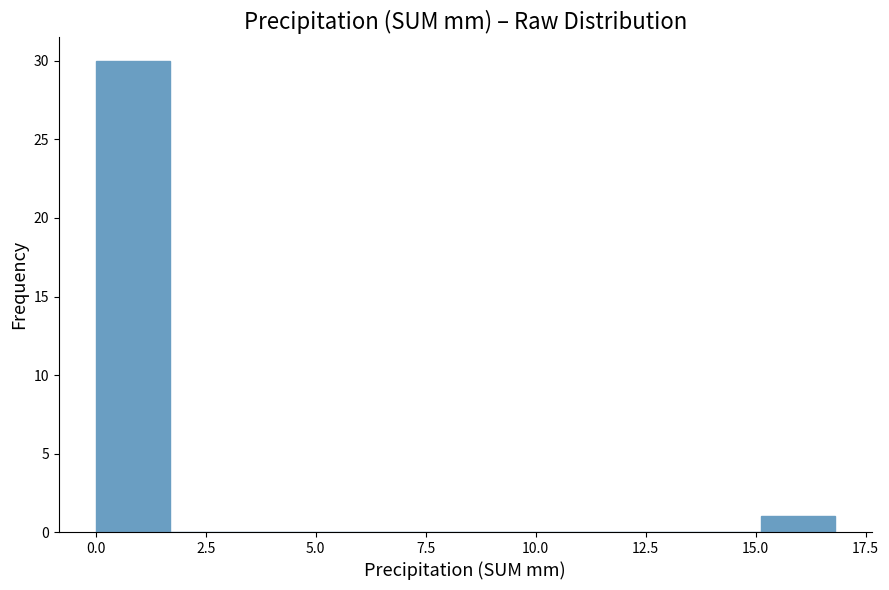

Around what value on the x-axis is the tallest bar? Give the approximate position of its centre, as read against the axis.

1.0